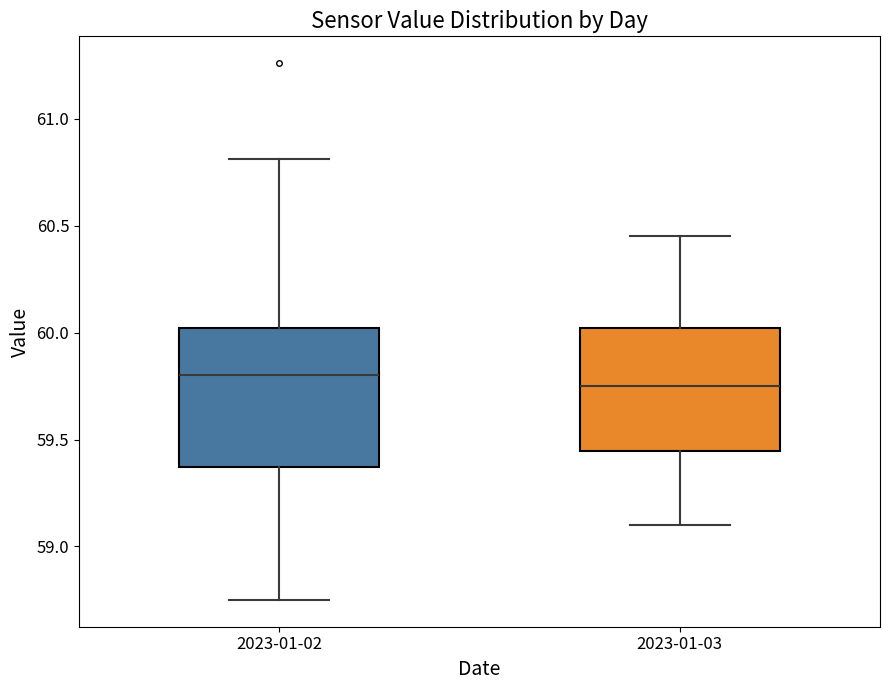

Where is the lower edge of the box for 2023-01-02 on the y-axis? The values are not printed on the chart, so give them approximately, as read against the axis.

59.35